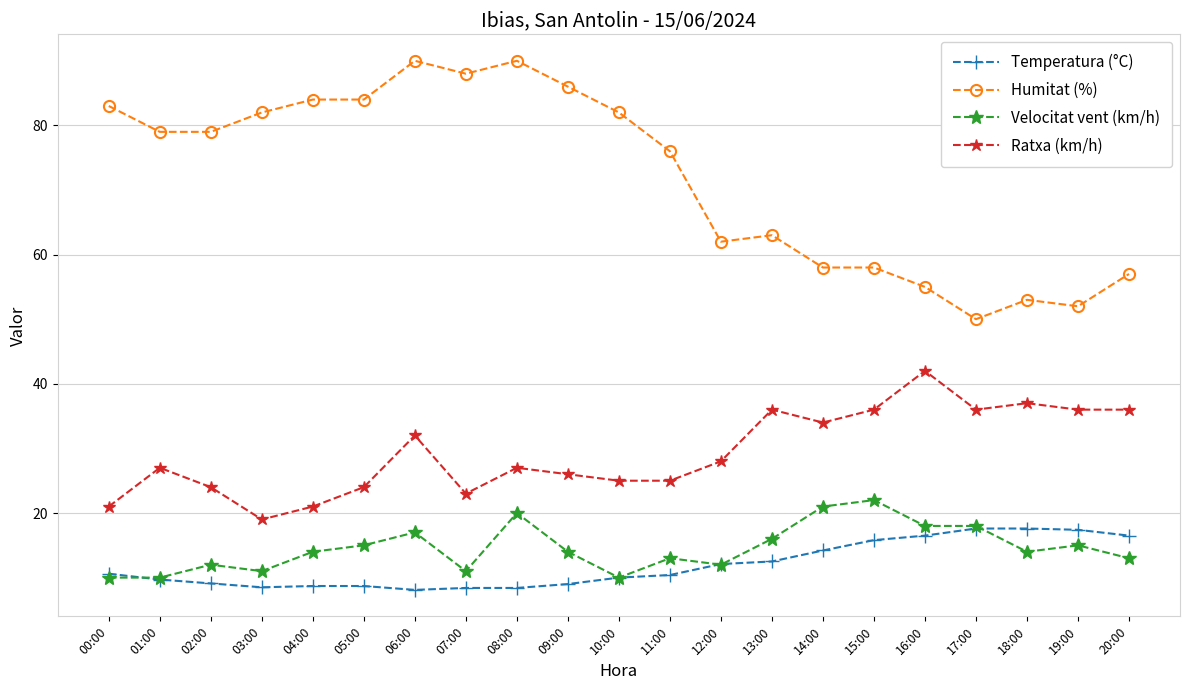

What is the lowest value of the Humitat (%) series?

50.0